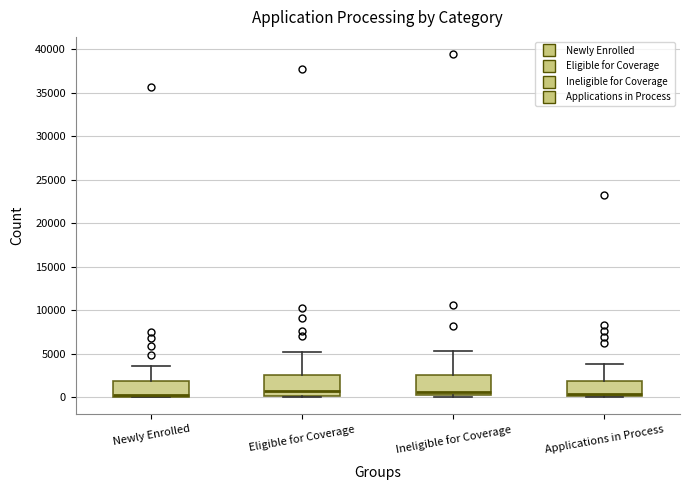

Reading left to right, transcribe this box plot: for each box, give where its median line is, the range the box spans, and where its two whiskers end, as read against the y-axis. The values are not printed on the chart, so give them approximately, as read against the axis.

Newly Enrolled: median 500, box 0 to 2000, whiskers 0 to 3500
Eligible for Coverage: median 1000, box 0 to 2500, whiskers 0 to 5000
Ineligible for Coverage: median 500, box 0 to 2500, whiskers 0 to 5500
Applications in Process: median 500, box 0 to 2000, whiskers 0 to 4000